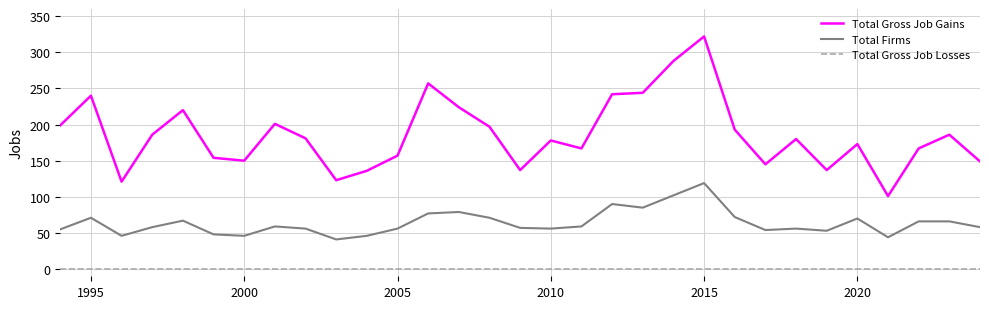

Which series has the largest range (max minus min)?

Total Gross Job Gains